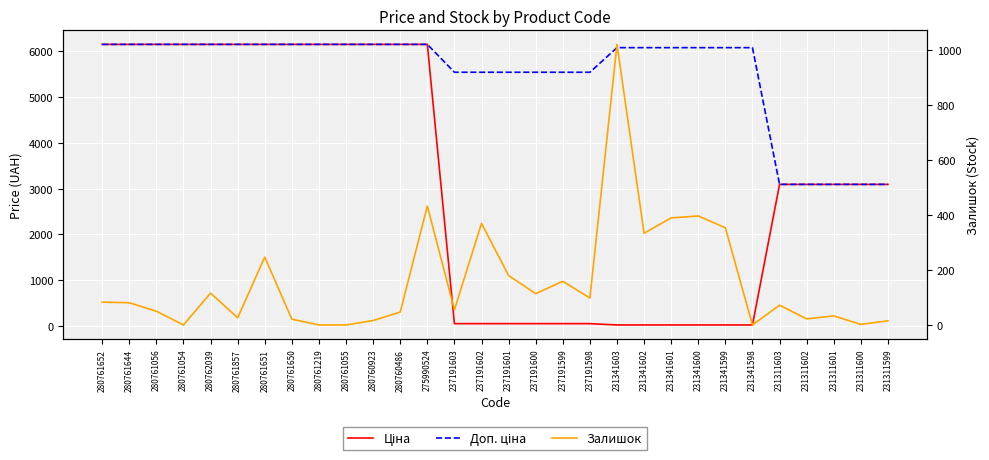

What is the sum of the Залишок values at 231311600 and 280762039?

118.0